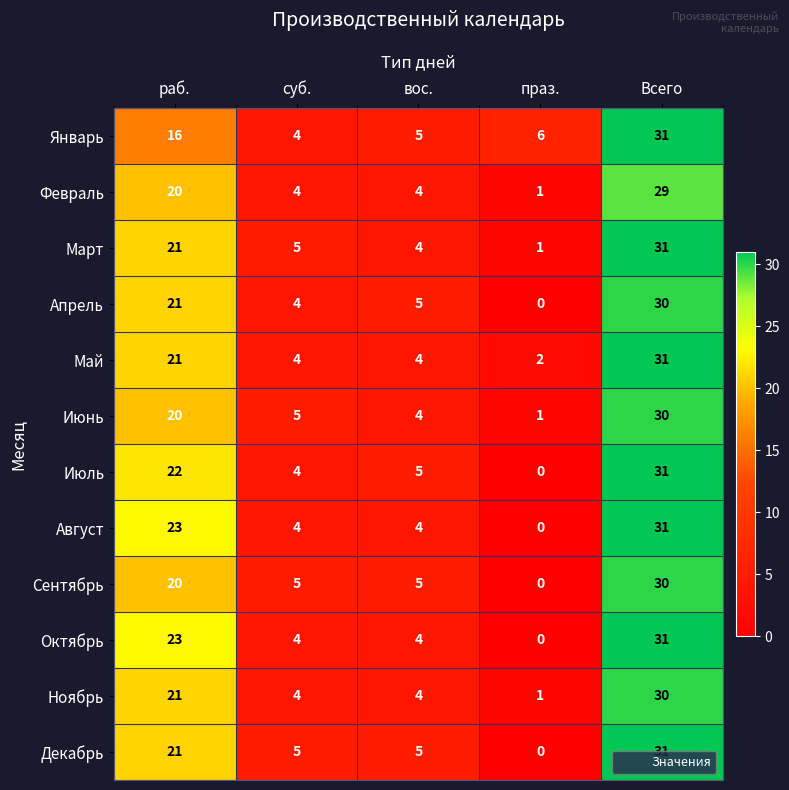

What is the sum of all Сентябрь values?

60